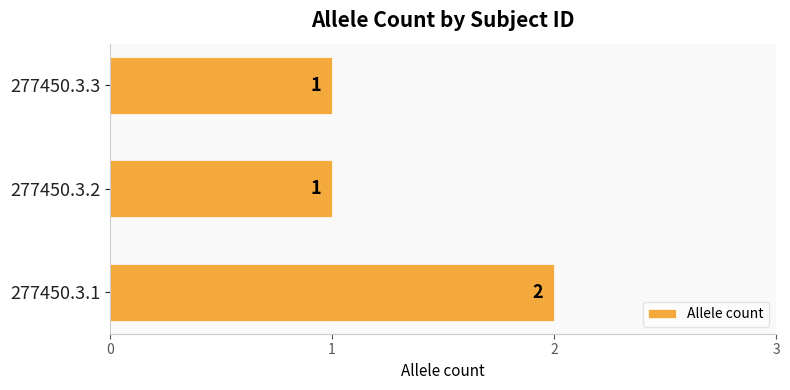

What is the average value?

1